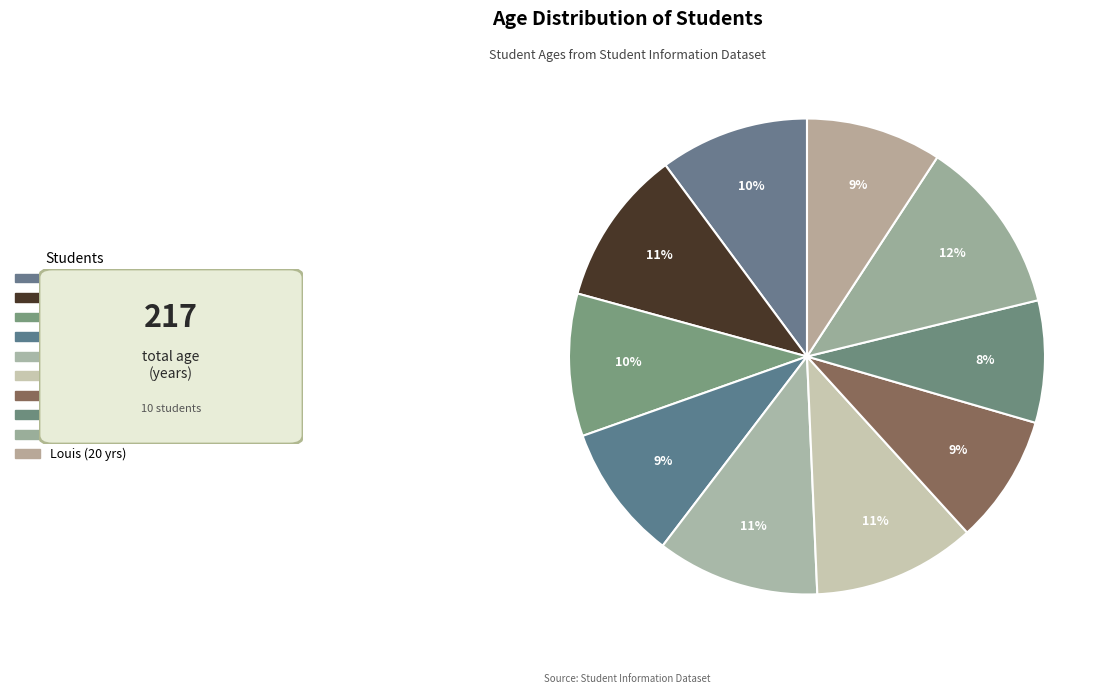

Rank the categories by value from highest to lowest.

Joe, Smith, Adam, Mike, Rita, Sara, Daniel, Louis, Rachel, Jack